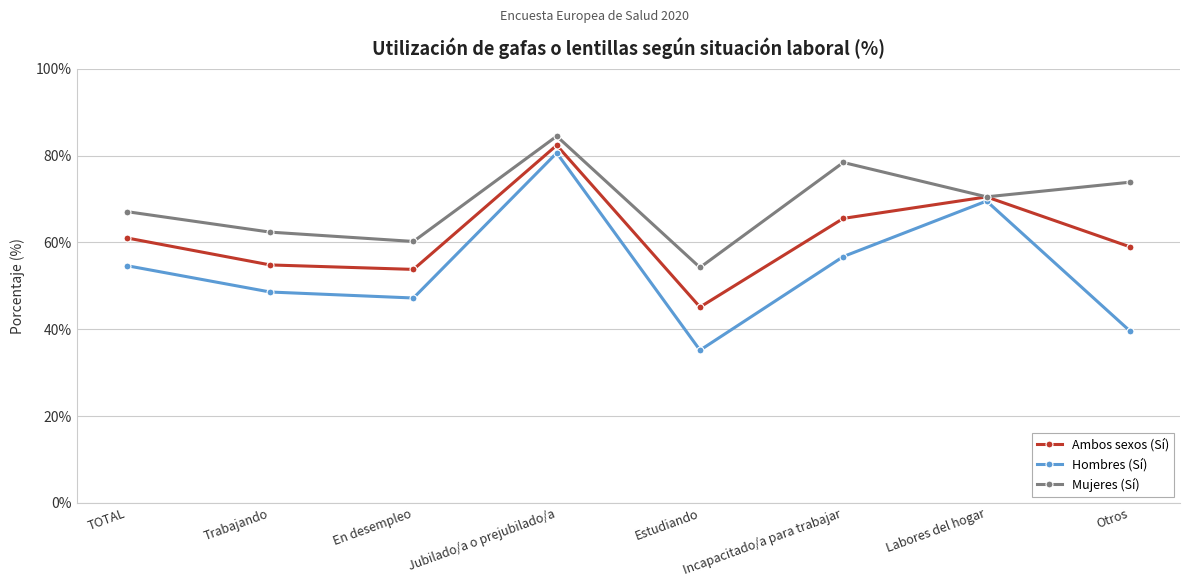

What is the sum of all Ambos sexos (Sí) values?

492.2